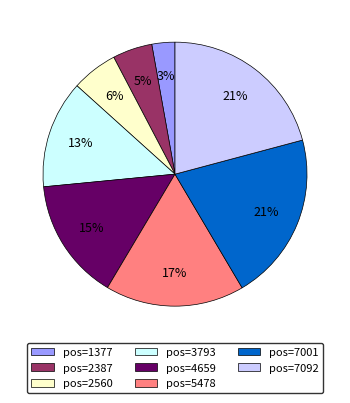

The pos=2560 slice represents 14% of the pie. True or false?

False